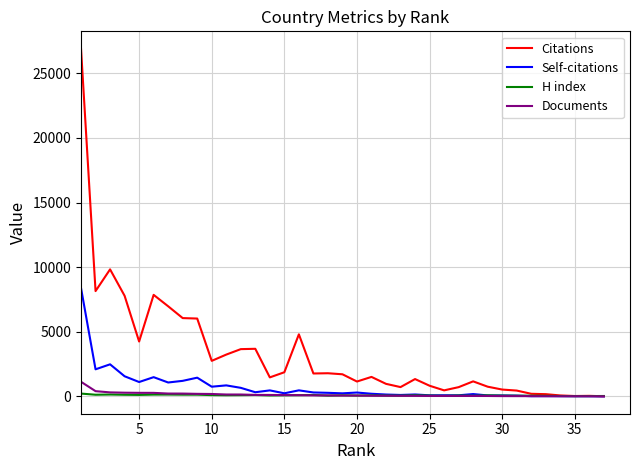

What is the greatest value displayed?

26908